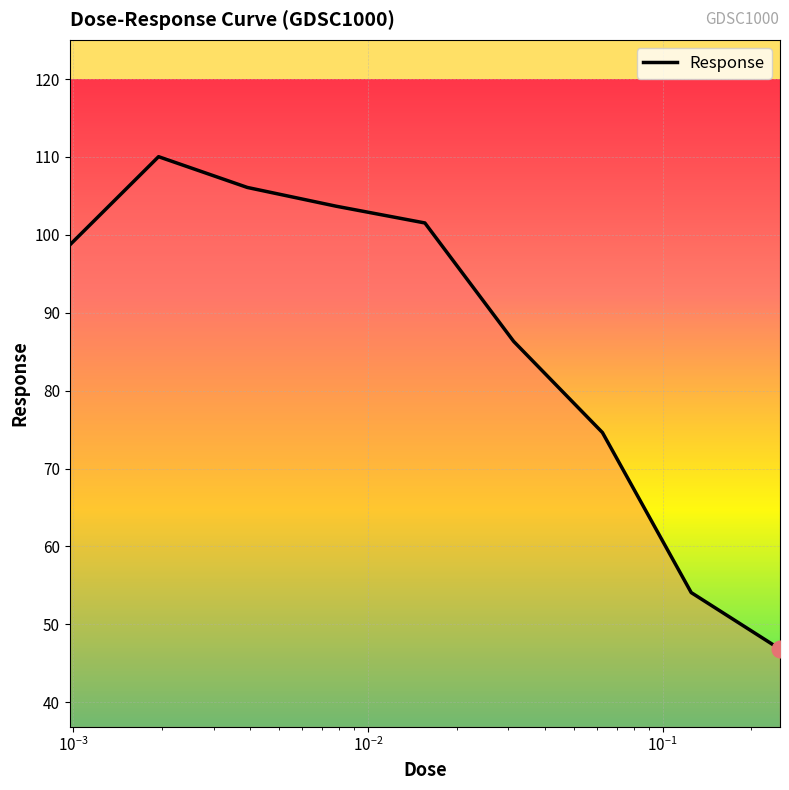

What is the difference between the maximum and minimum values?

63.2